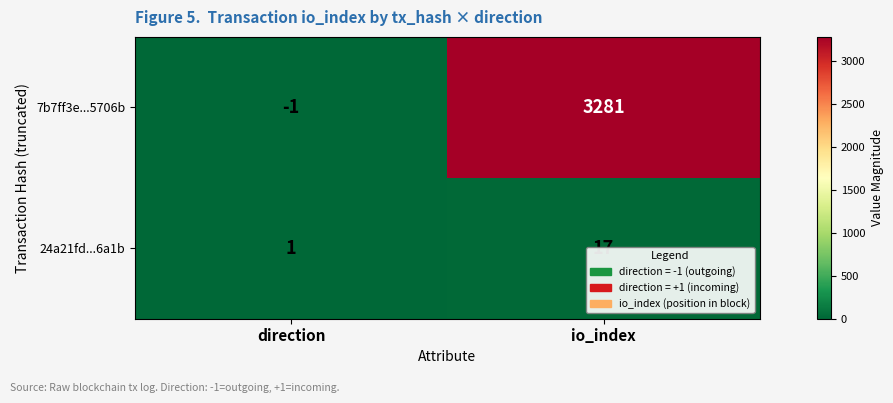

At which category is the sum across all series the highest?

io_index